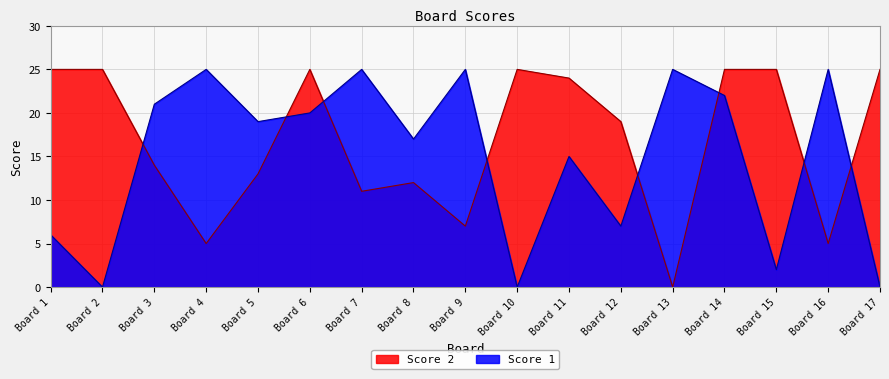

Rank the series by their maximum value, from highest to lowest.

Score 1, Score 2